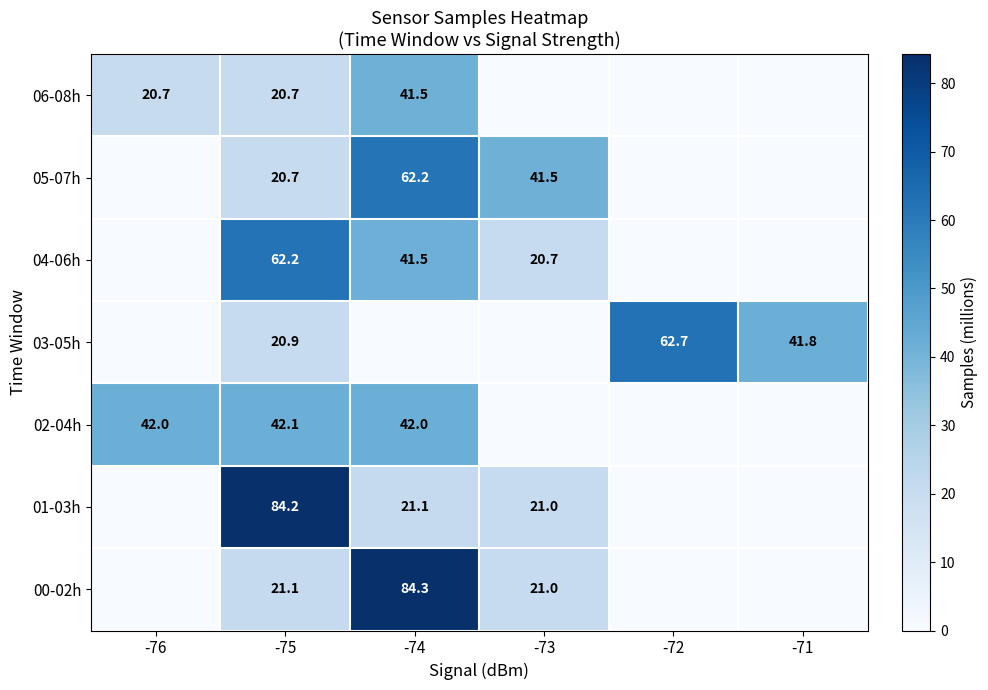

List the series in order of their peak value, highest first.

00-02h, 01-03h, 03-05h, 04-06h, 05-07h, 02-04h, 06-08h